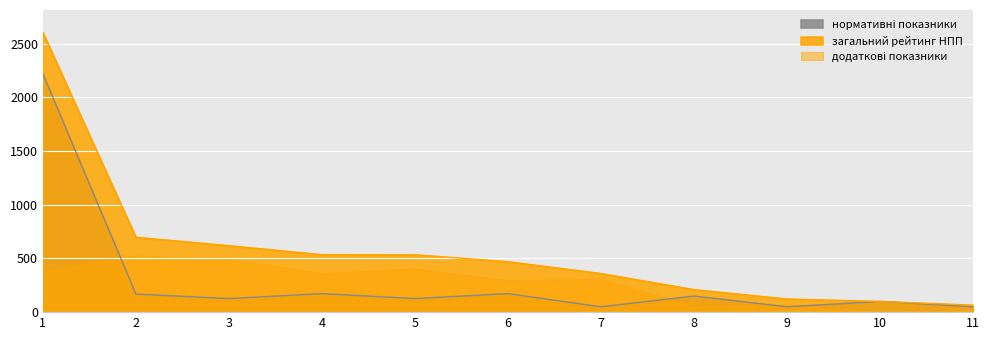

True or false: нормативні показники has a value of 2220.9 at 1.

True